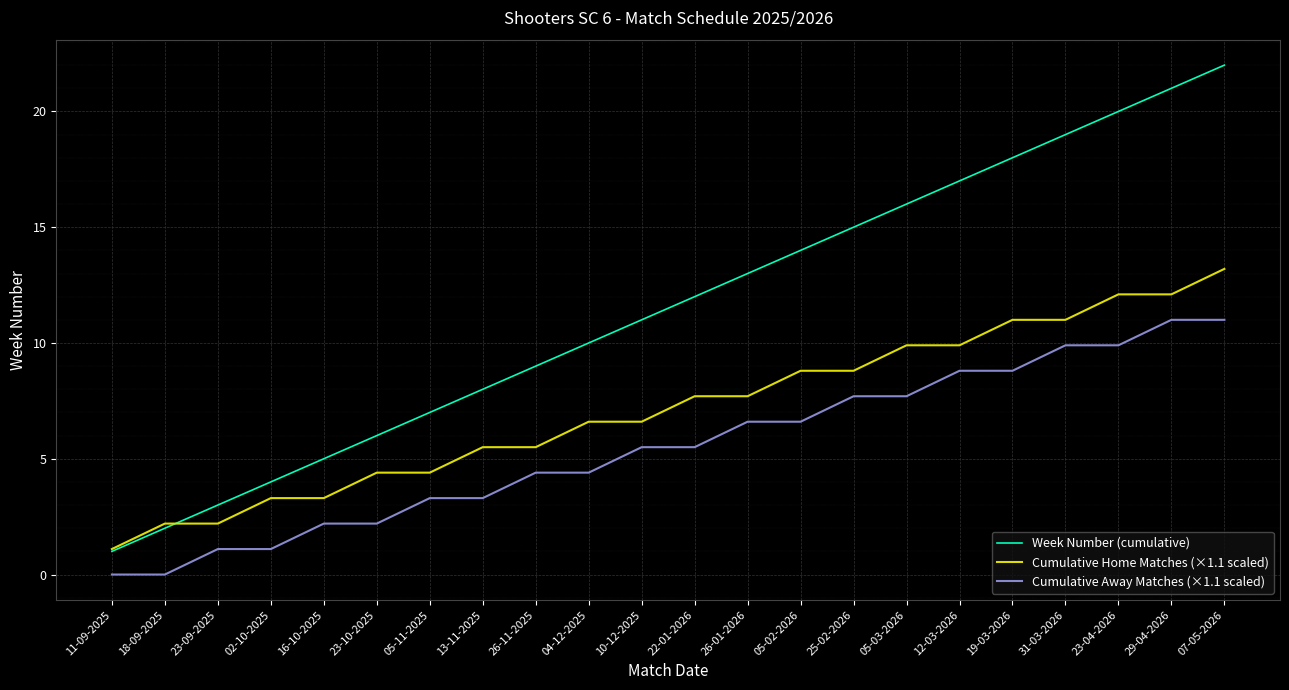

Does the chart display data point markers on the line(s)?

No